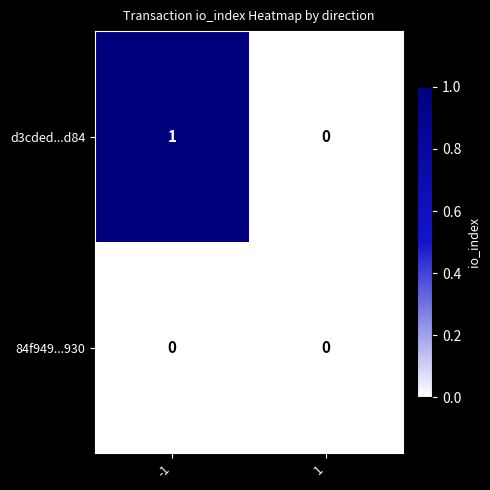

Which series has the largest range (max minus min)?

d3cded...d84